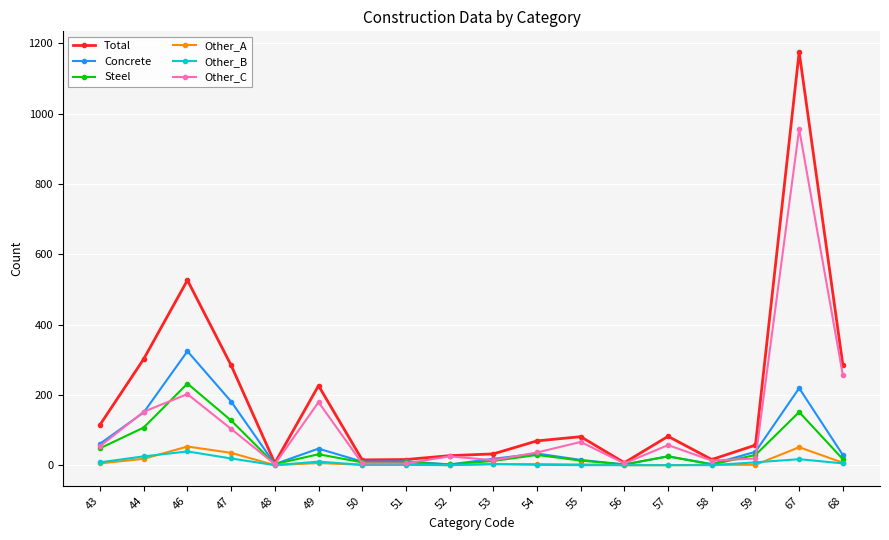

At which label is Total closest to 590?

46